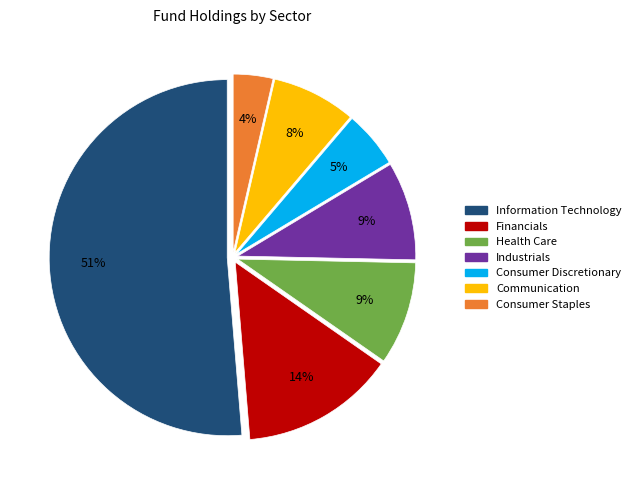

To the nearest percent, what is the average slice percentage?

14%